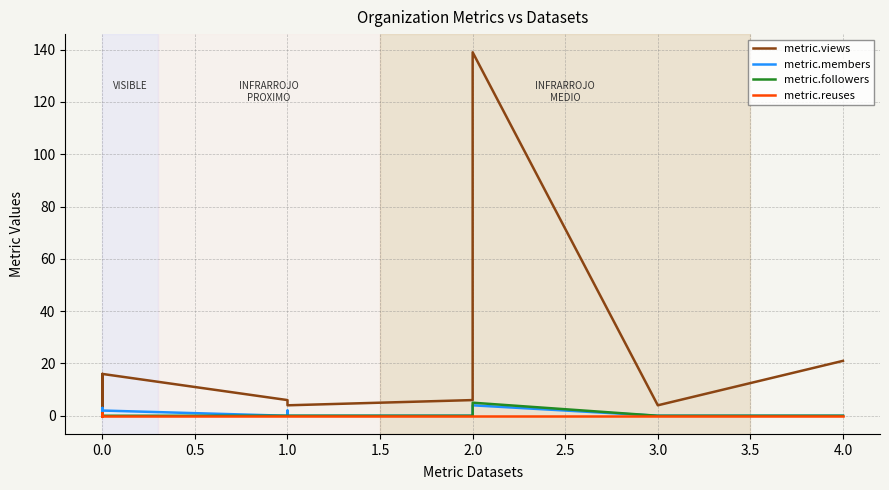

True or false: metric.followers and metric.reuses cross at least once.

False